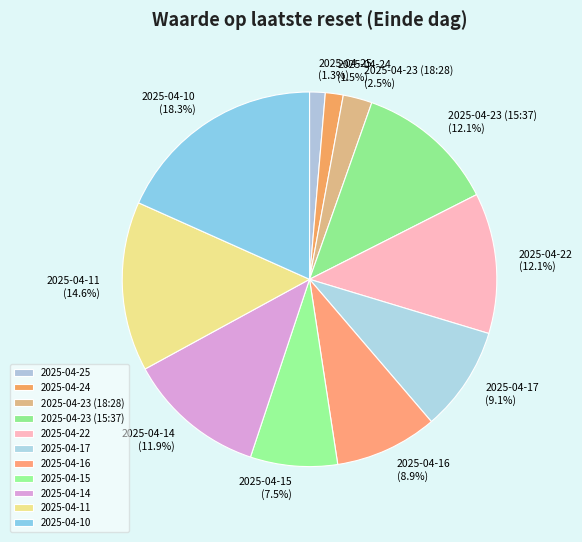

To the nearest percent, what is the combined percentage of 2025-04-24 and 2025-04-23 (18:28)?

4%